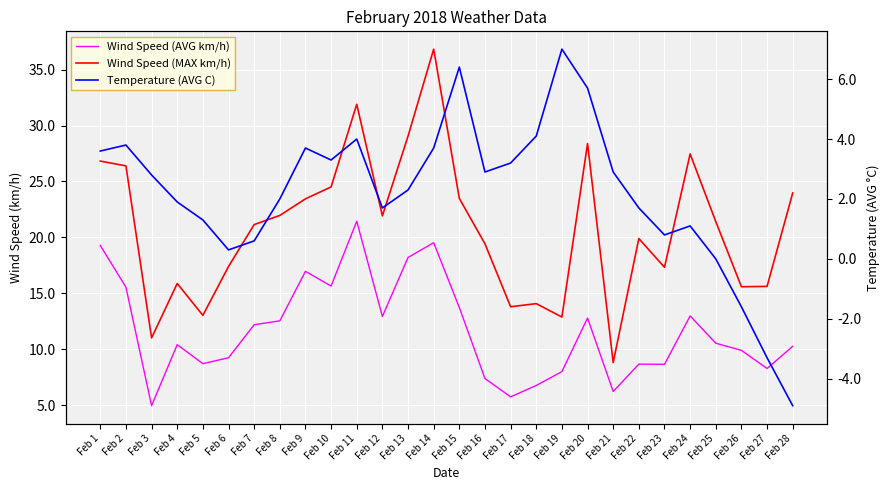

How many lines are shown in the chart?

3